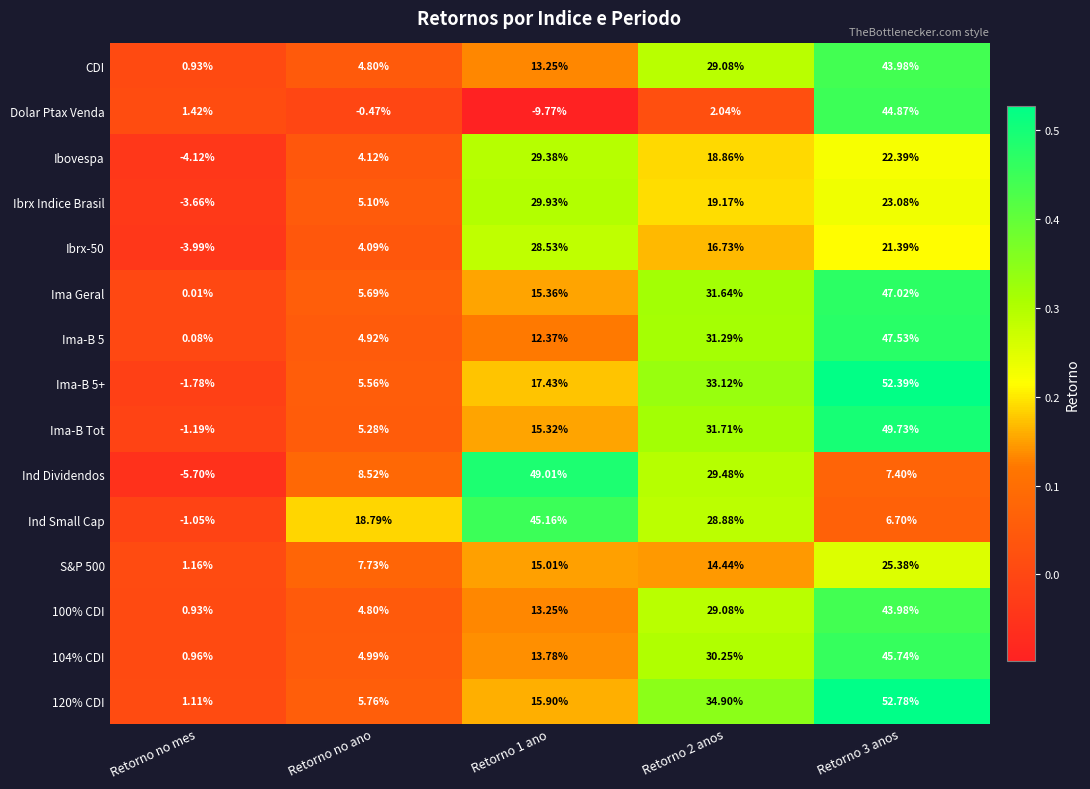

Which series has the largest range (max minus min)?

Ind Dividendos